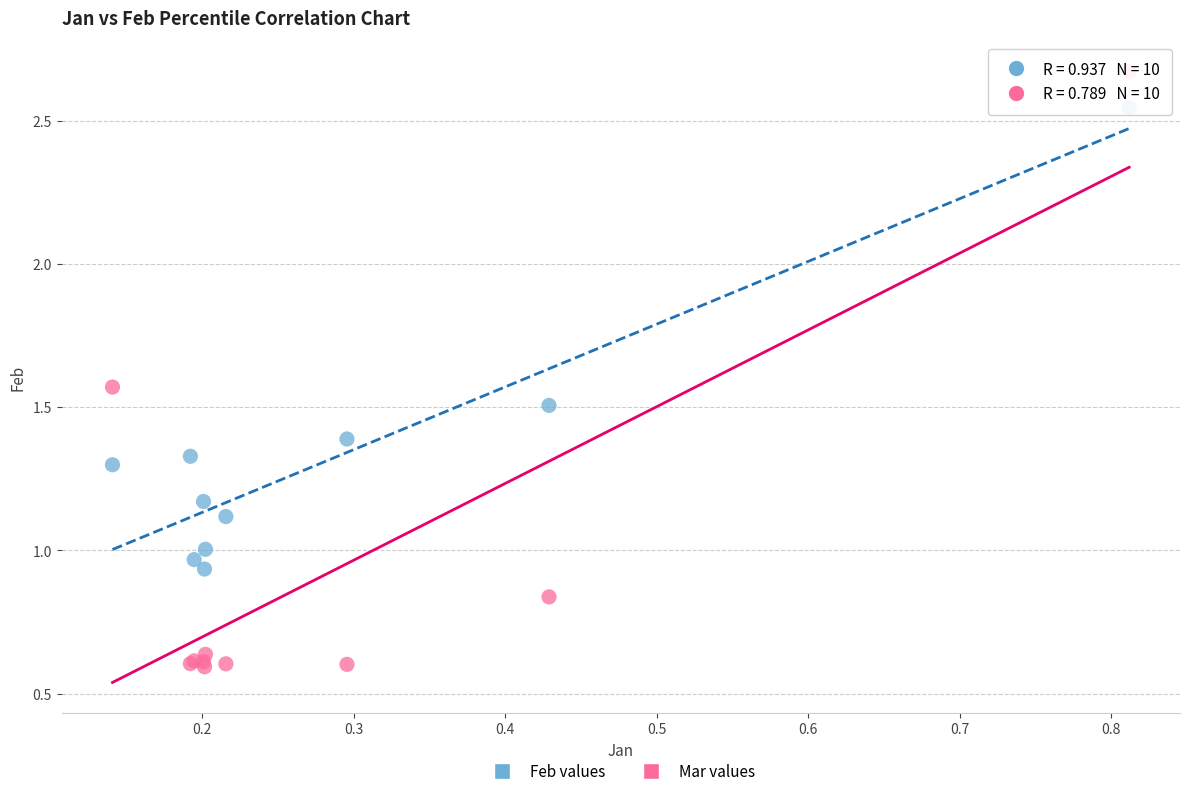

Which series reaches the minimum Y coordinate?

Mar values